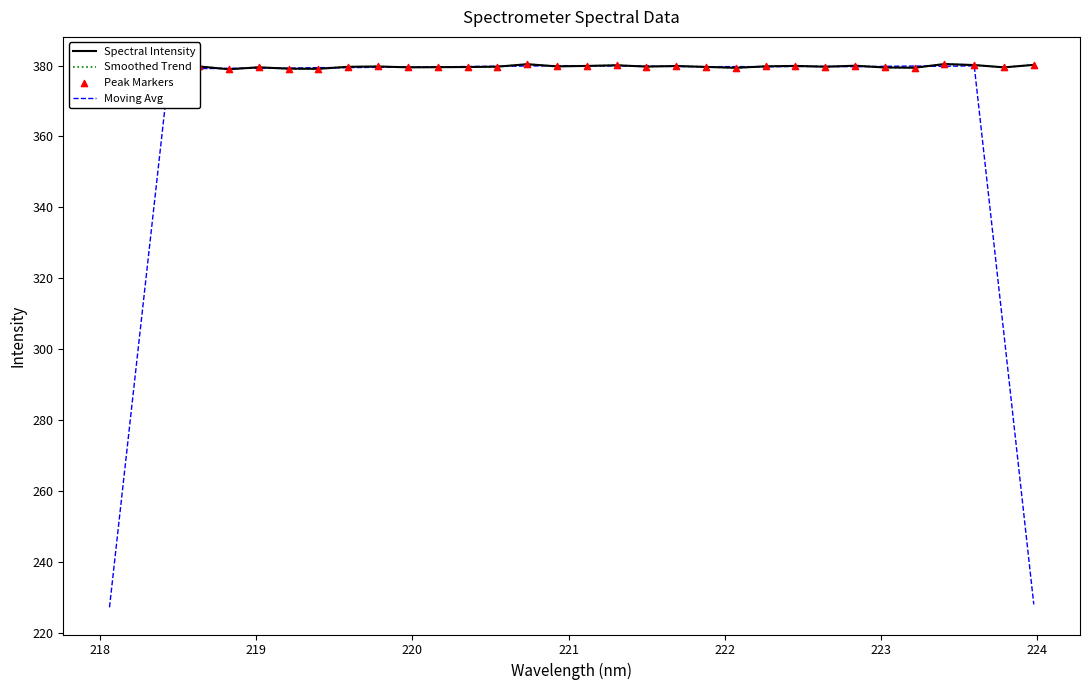

Which series reaches the minimum Y coordinate?

Moving Avg